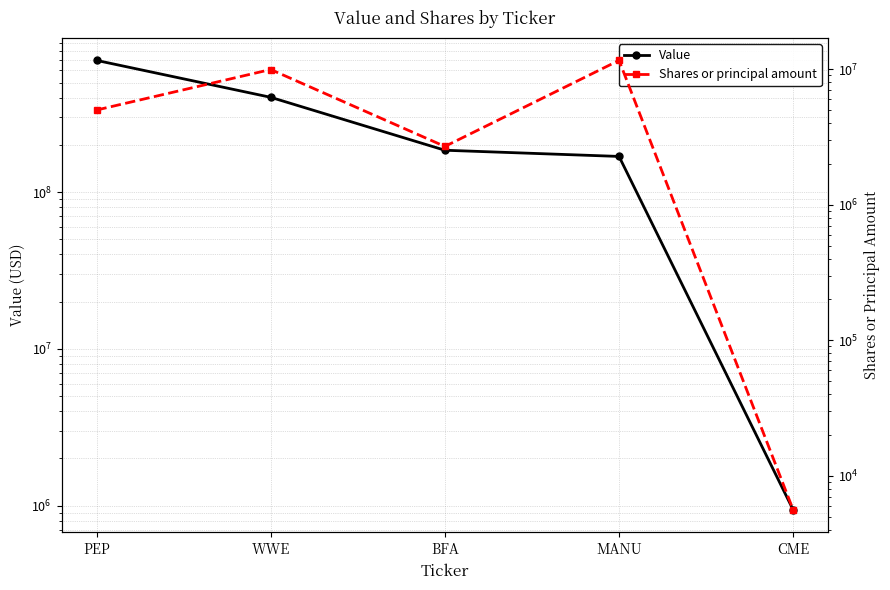

Reading left to right, transcribe all the data shown in this chart.

Value: 692144000	402362000	184875000	168807000	937000
Shares or principal amount: 4993824	9942238	2691833	11609826	5600